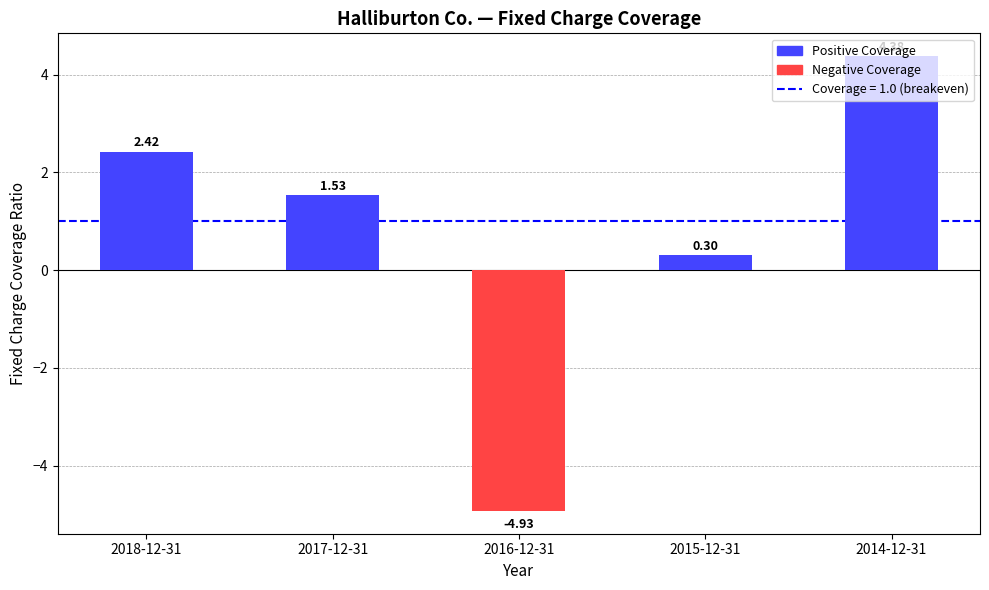

What is the sum of all values?

3.7